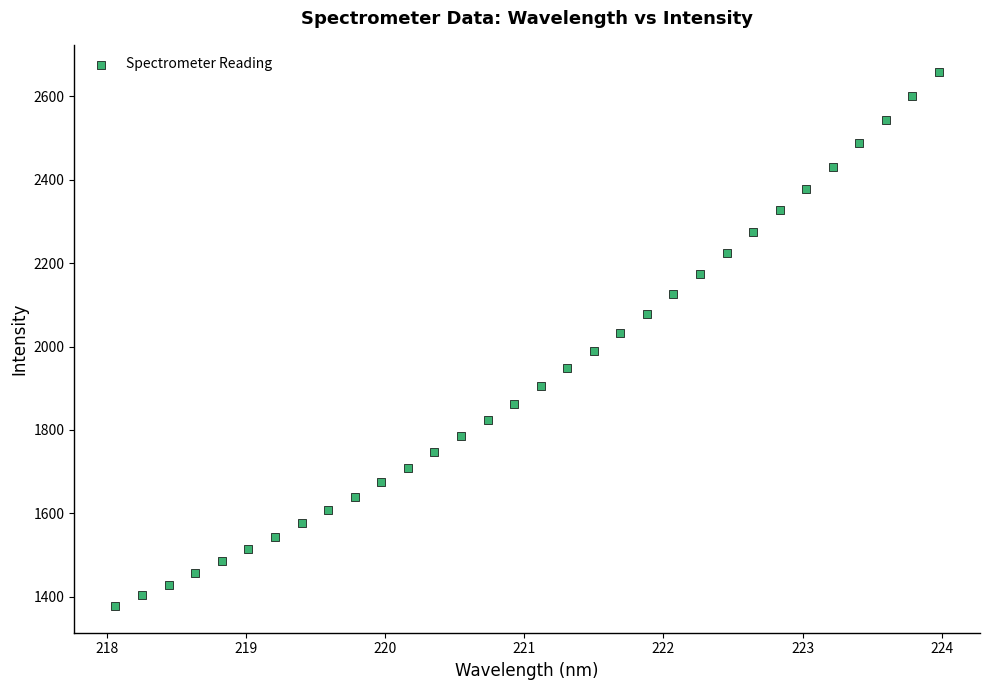

What is the range of Y values (max minus min)?

1280.7